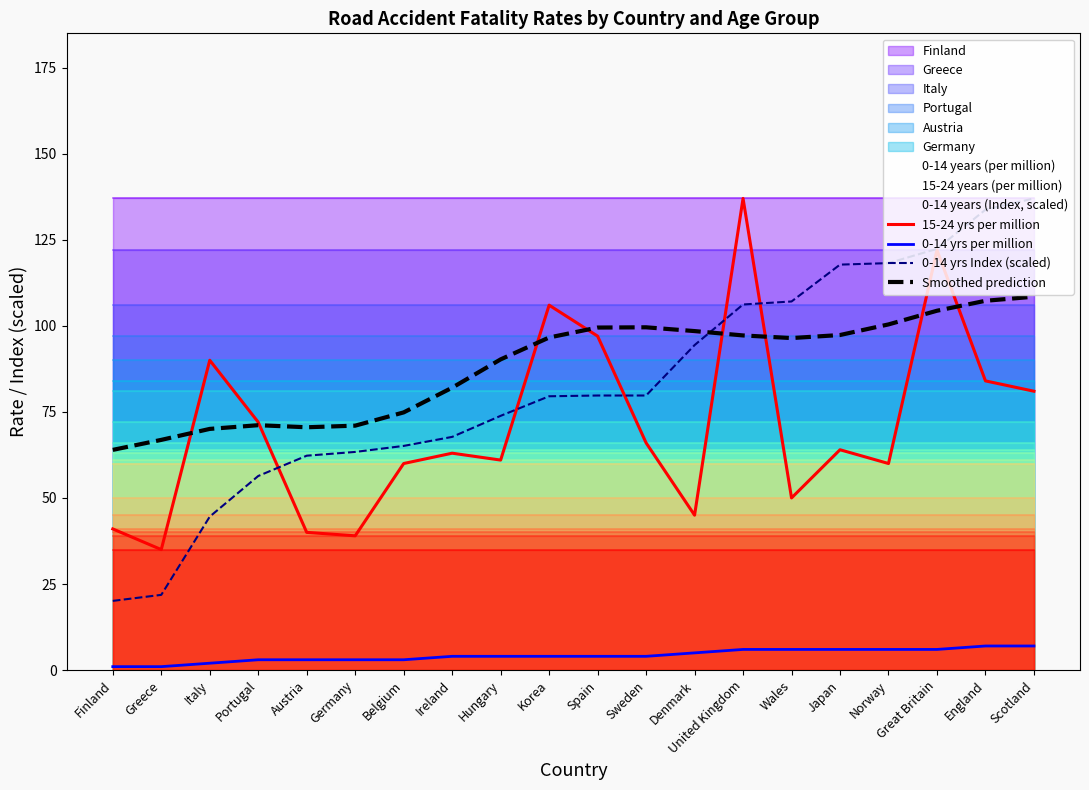

True or false: 0-14 yrs Index (scaled) has a value of 109.9 at Spain.

False